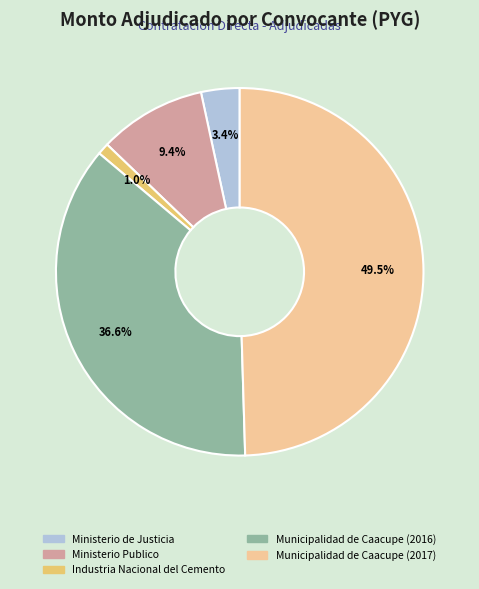

How many slices are in this pie chart?

5